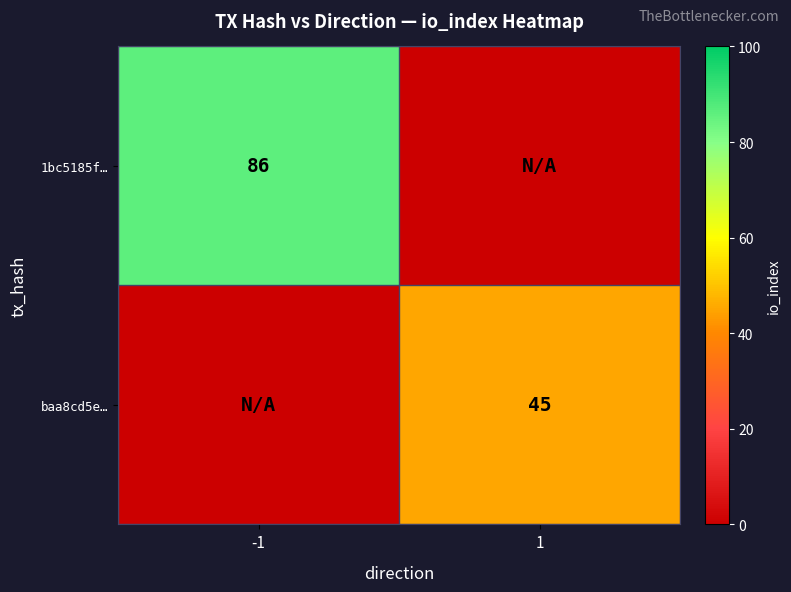

How many data points does each series have?

2